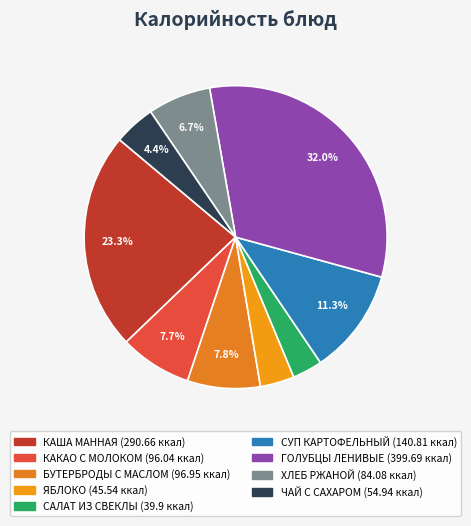

Which category has the biggest portion of the pie?

ГОЛУБЦЫ ЛЕНИВЫЕ